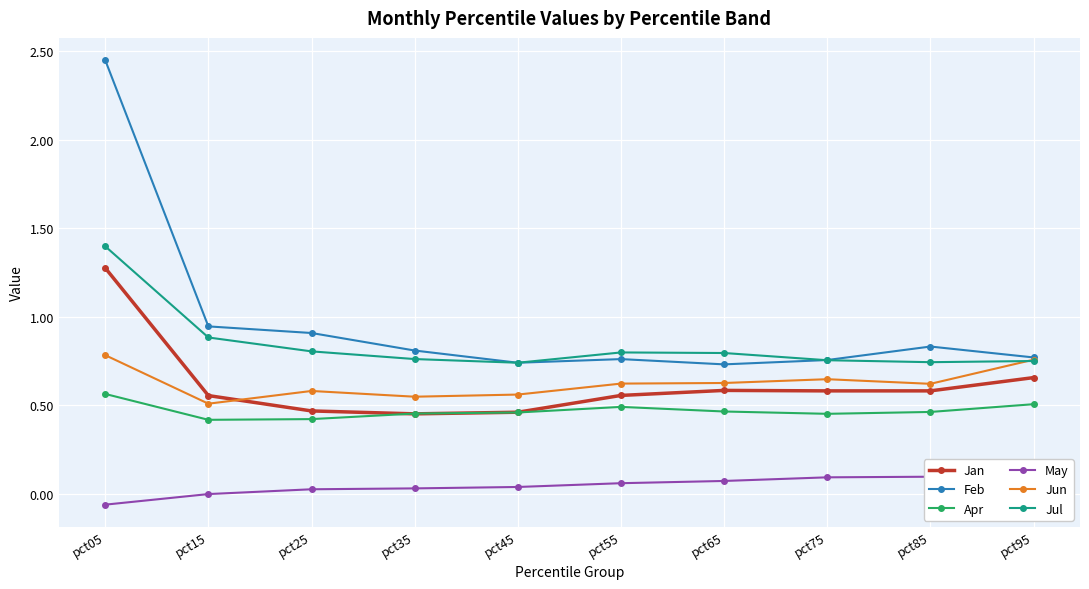

How many lines are shown in the chart?

6